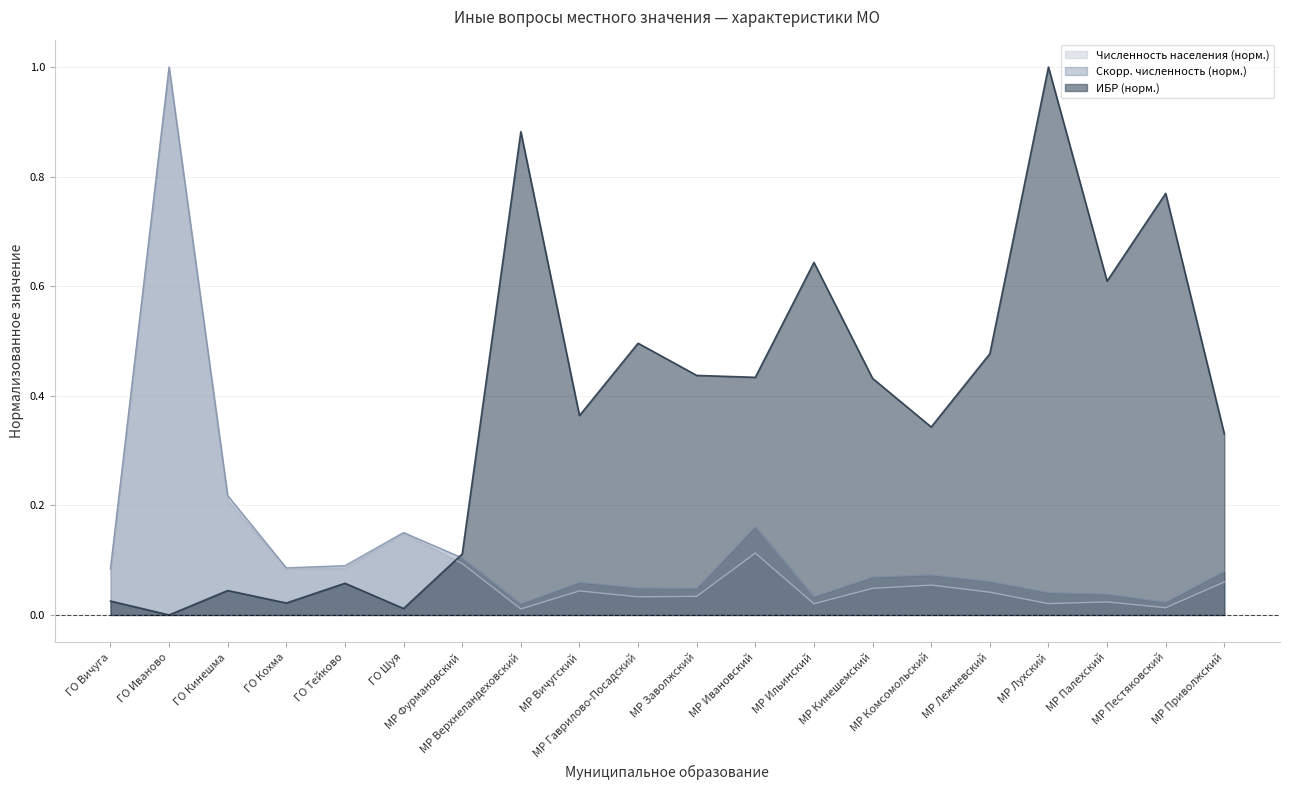

Which series changed the most between ГО Иваново and МР Пpиволжский?

Численность населения (норм.)